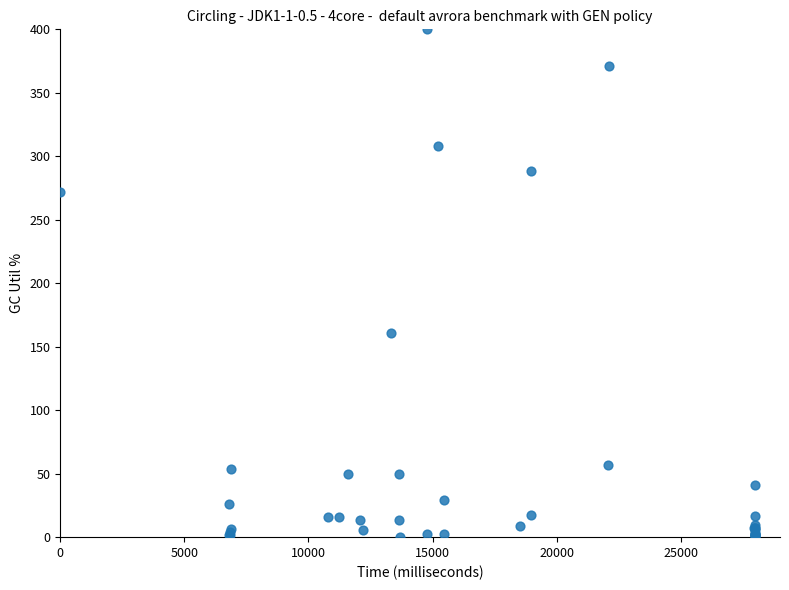

What Y value in the scatter plot is closest to 200?

160.6